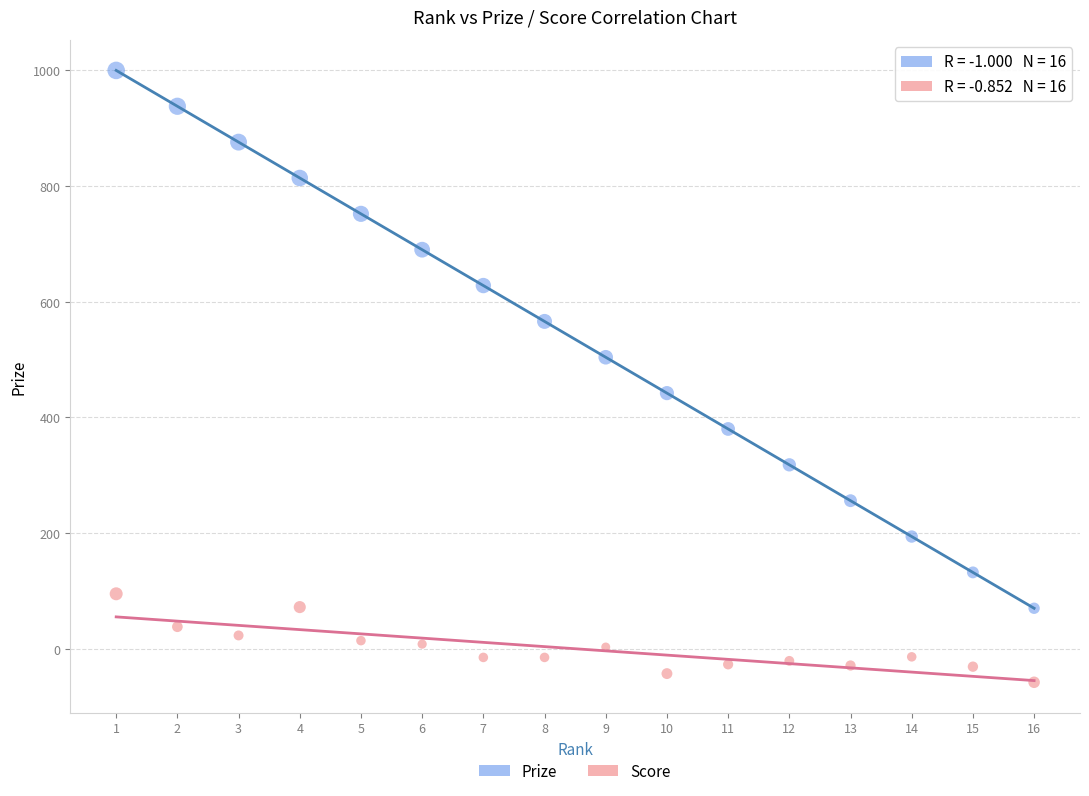

Which series contains the lowest Y value?

Score